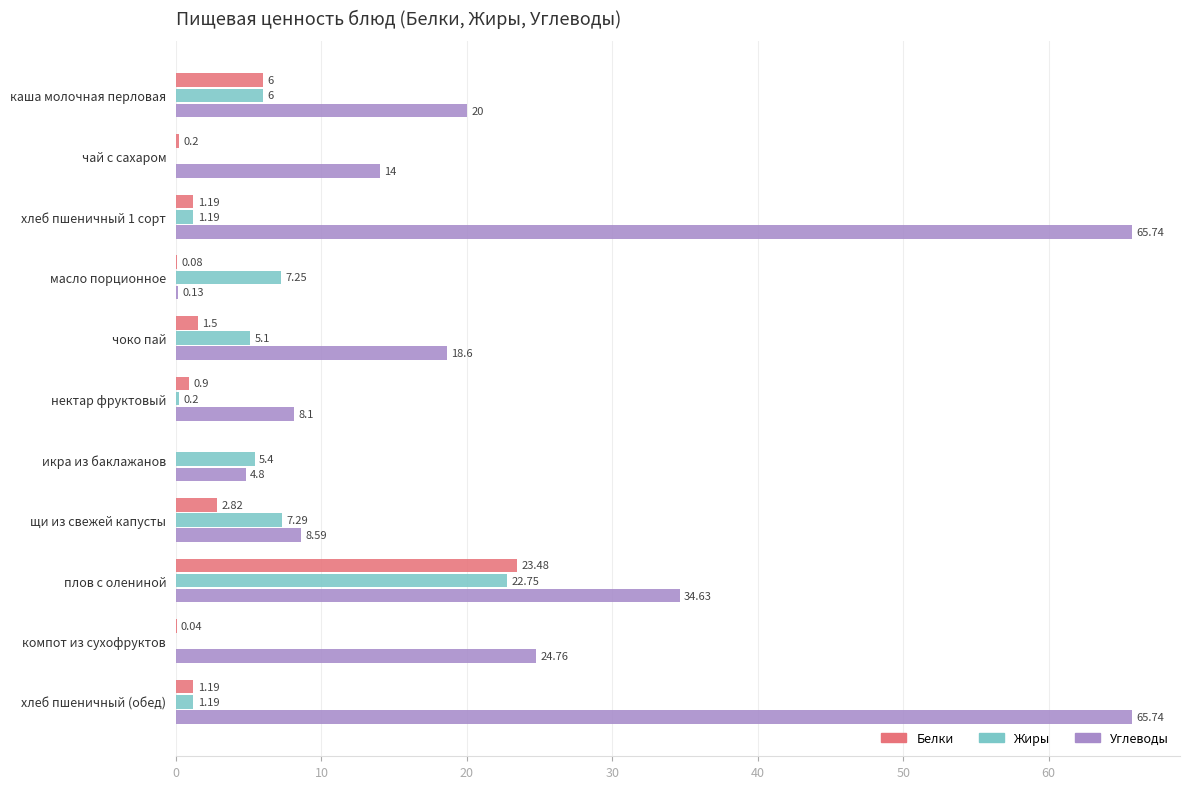

Where is Жиры nearest to the value 11?

щи из свежей капусты